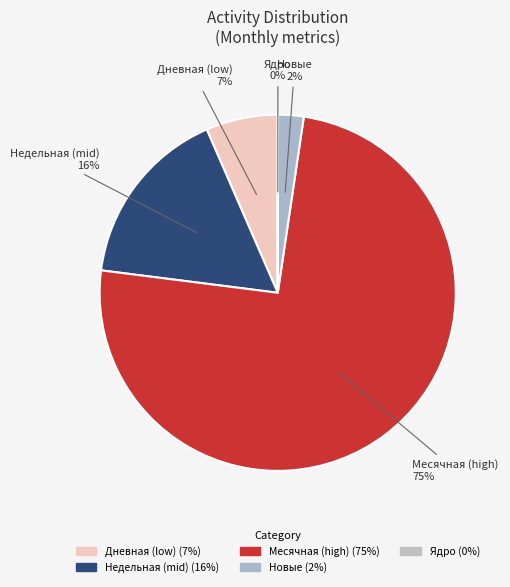

Does any single category account for the majority?

Yes